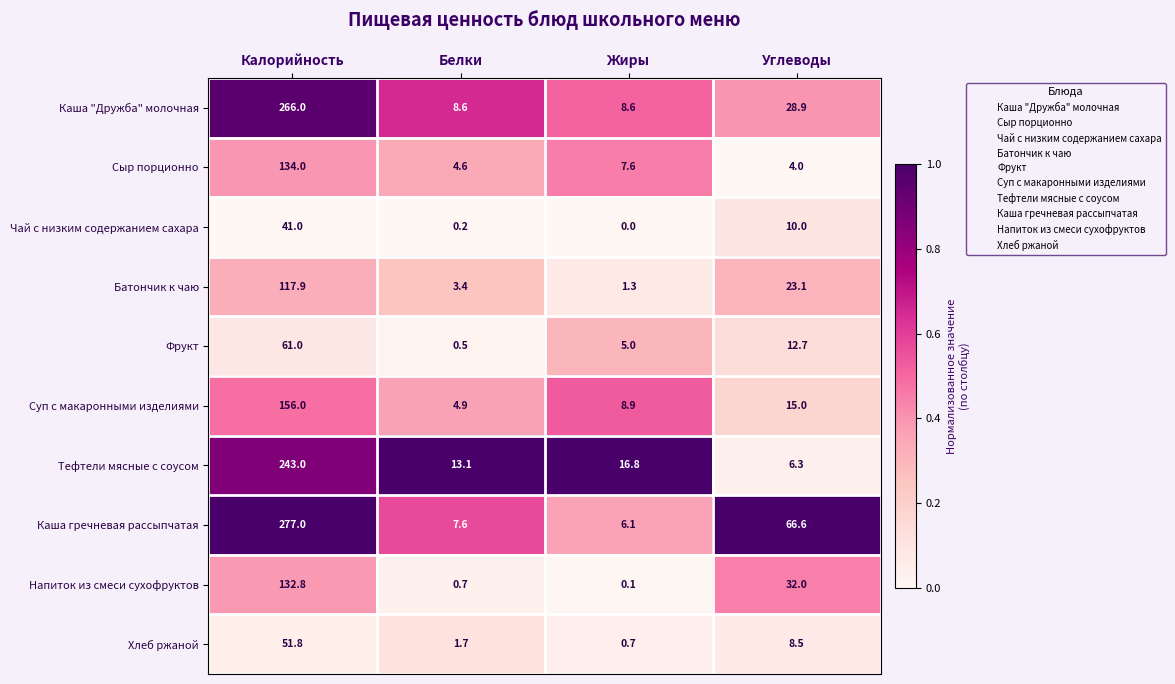

What is the difference between the maximum and minimum values in the Батончик к чаю series?

116.6